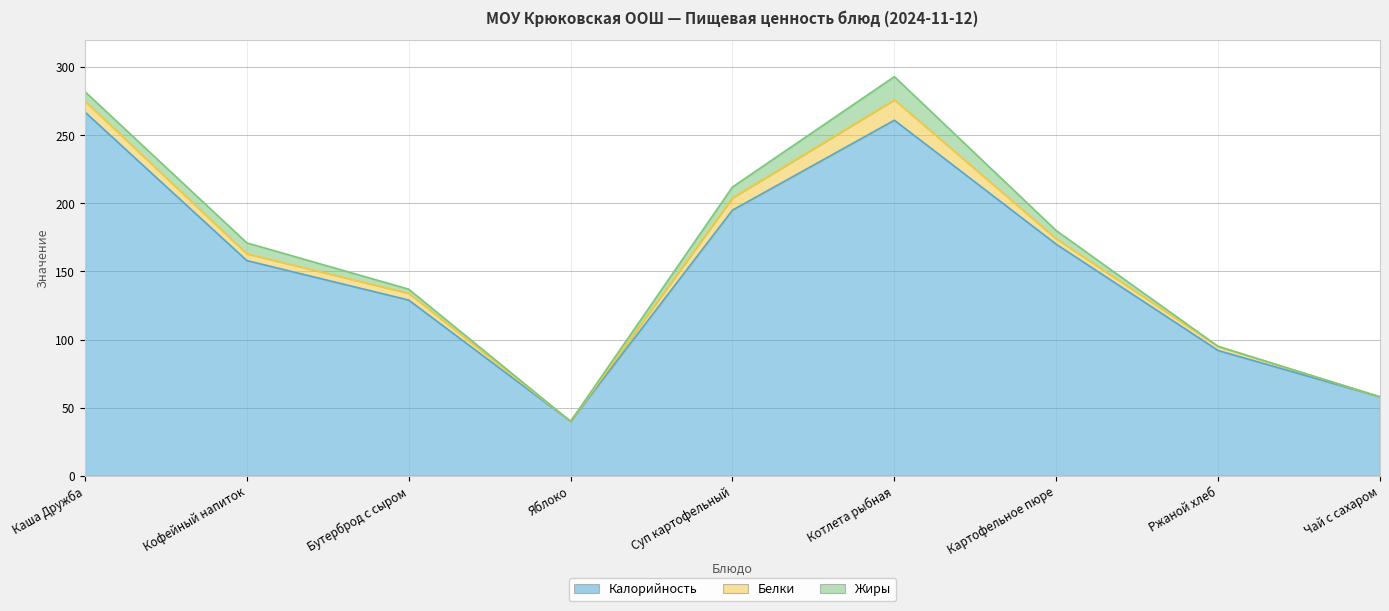

At which label does Жиры first exceed 6?

Каша Дружба